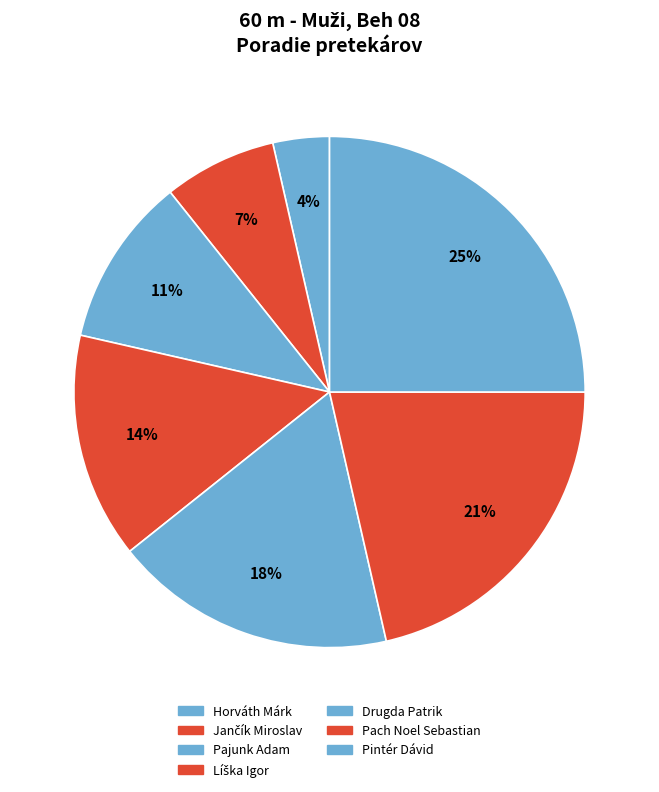

How many segments does this pie chart have?

7